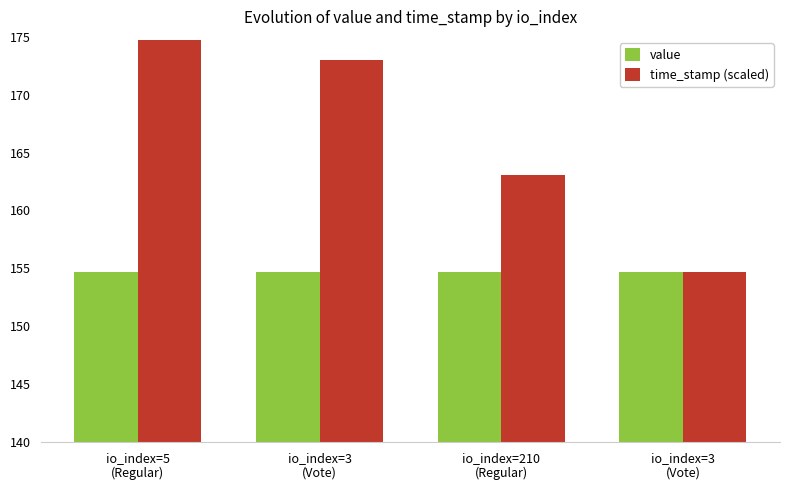

What are all the series names shown in the legend?

value, time_stamp (scaled)